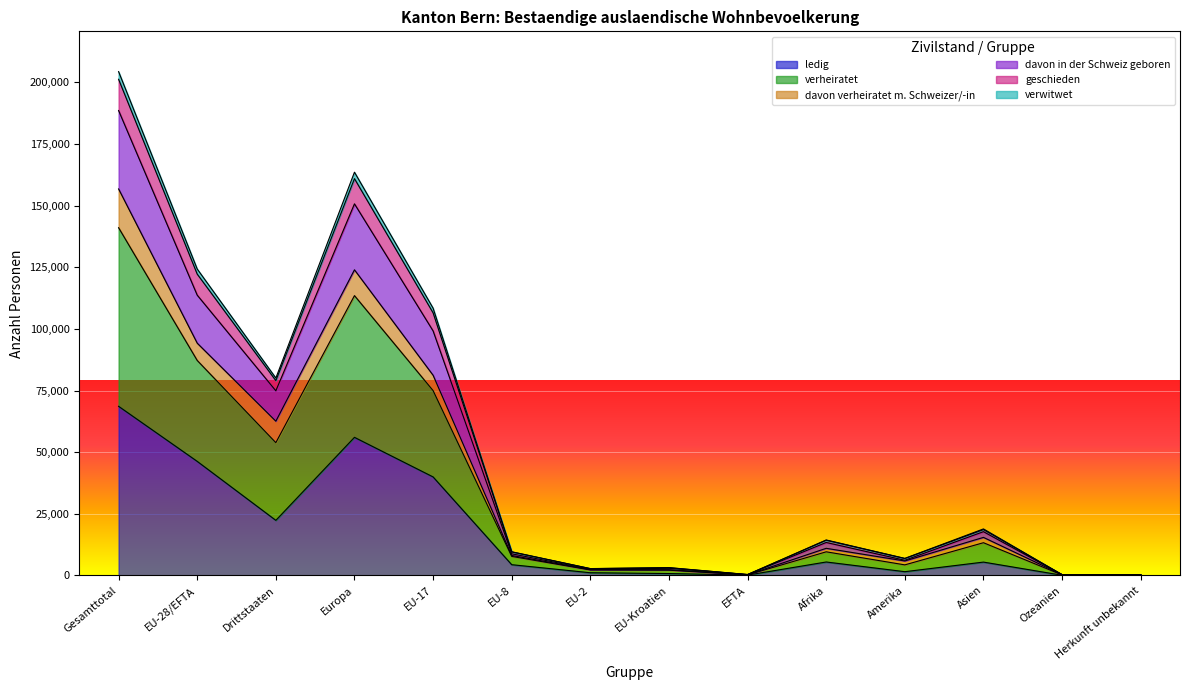

Does the chart display data point markers on the line(s)?

No